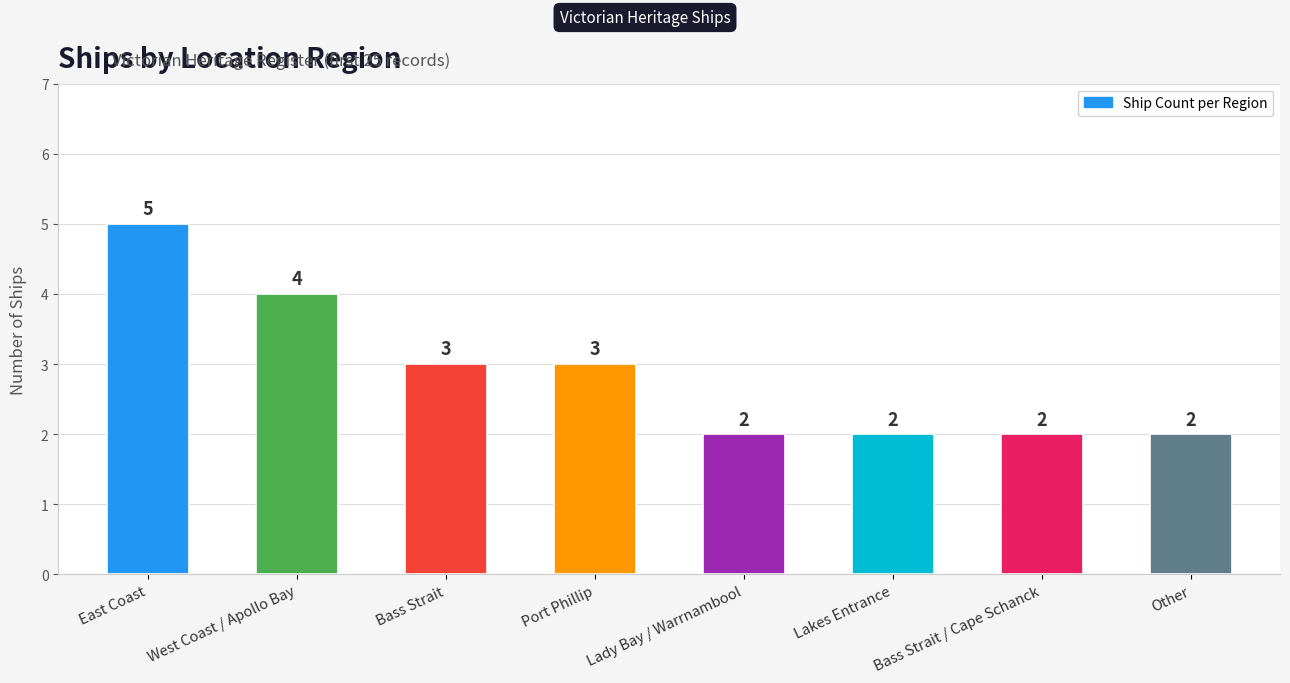

Where does the data first go above 3?

East Coast